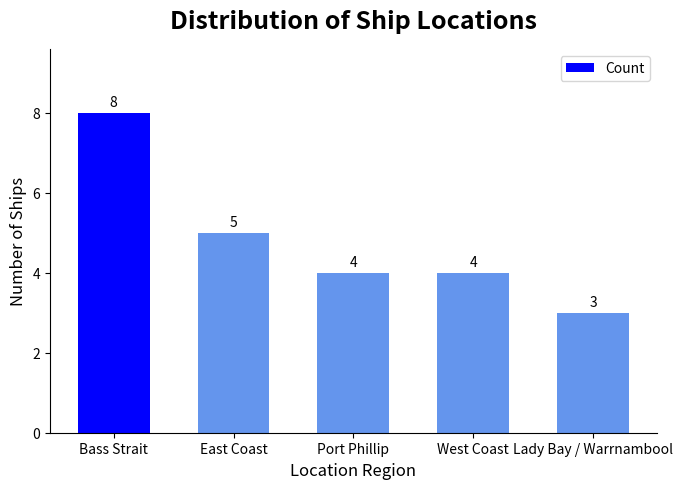

How many series are shown in this chart?

1